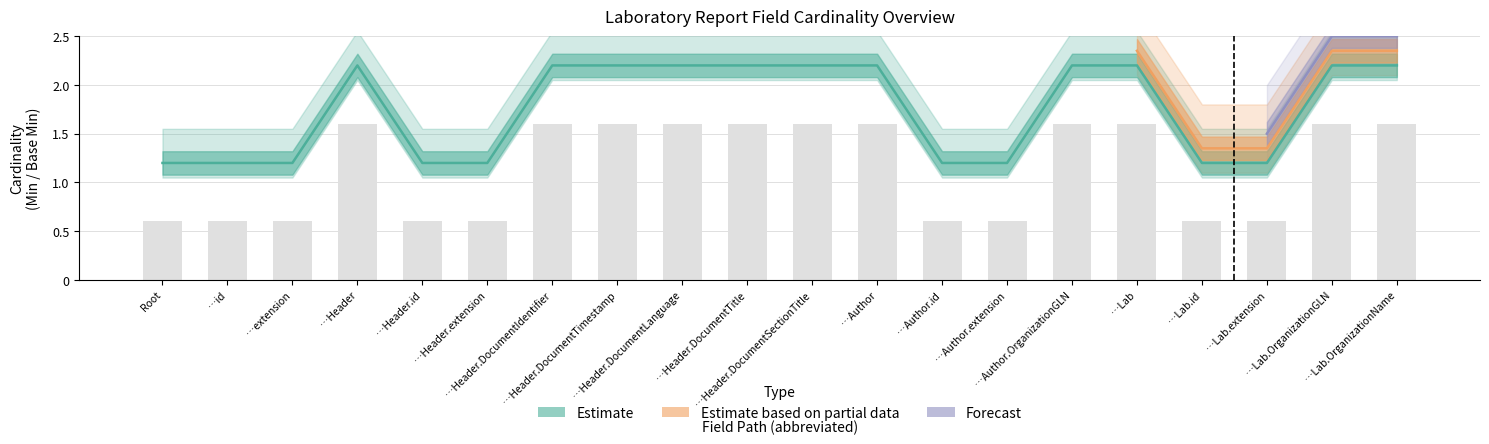

What is the spread (max minus min) of values at …Header.DocumentTitle?

0.6